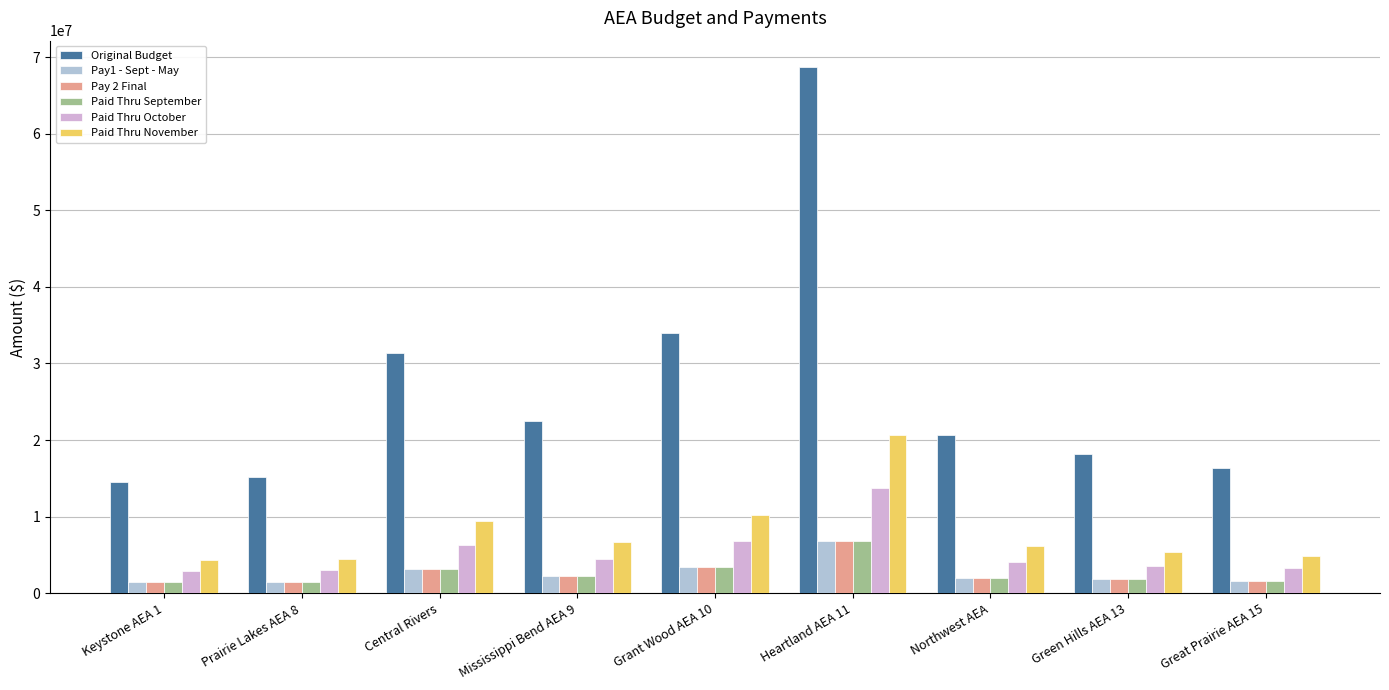

What is the approximate value of Original Budget at Green Hills AEA 13?

18137855